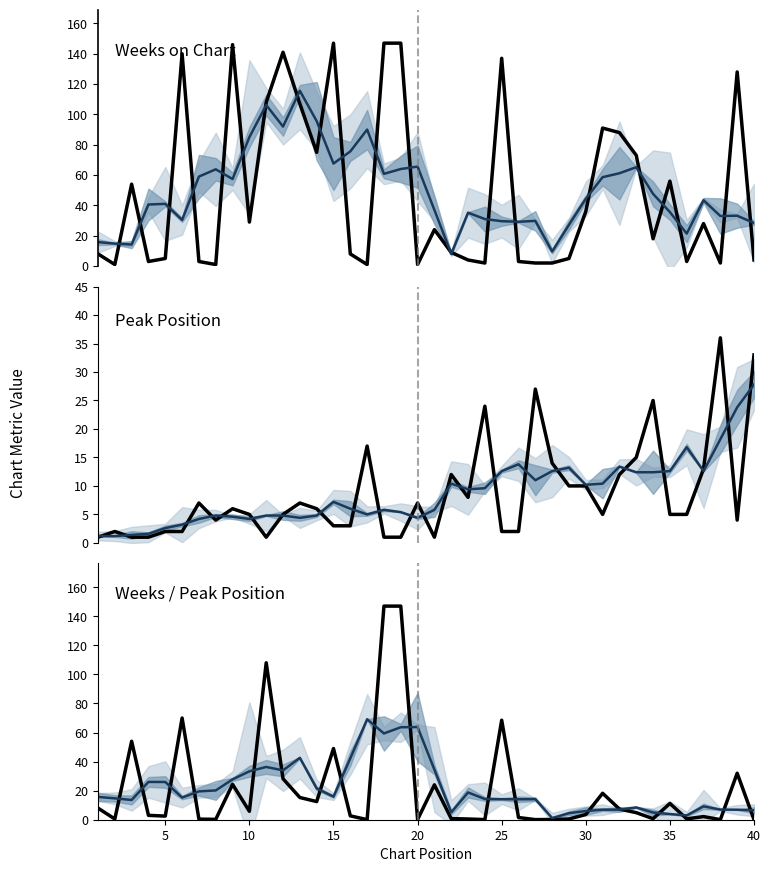

The value of Smoothed Weeks at 25 is 29.6. True or false?

True